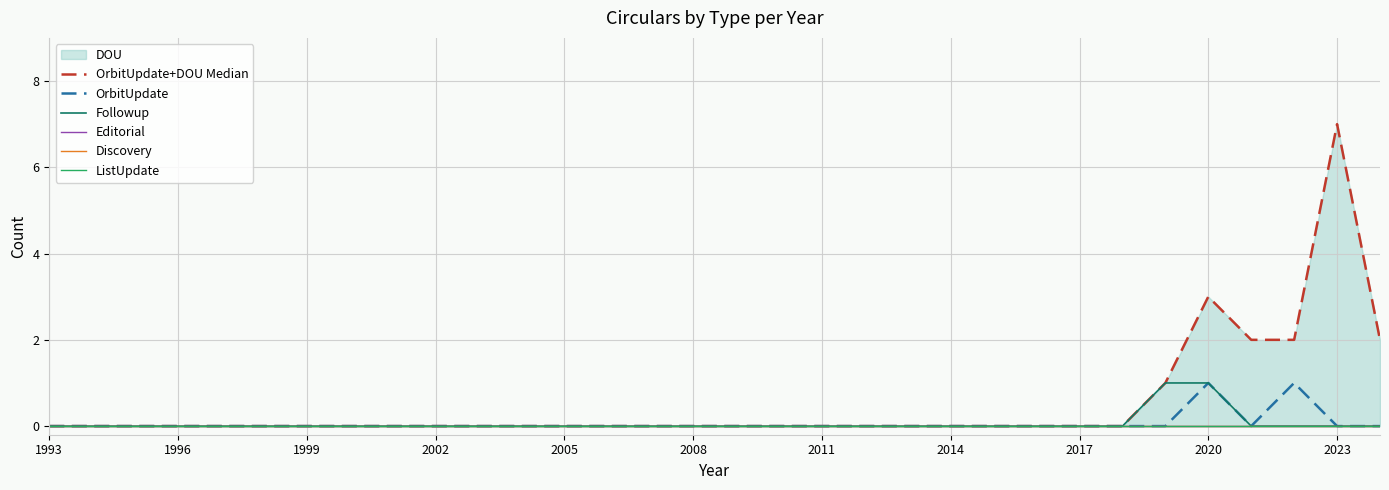

At which label is ListUpdate closest to 0?

1993